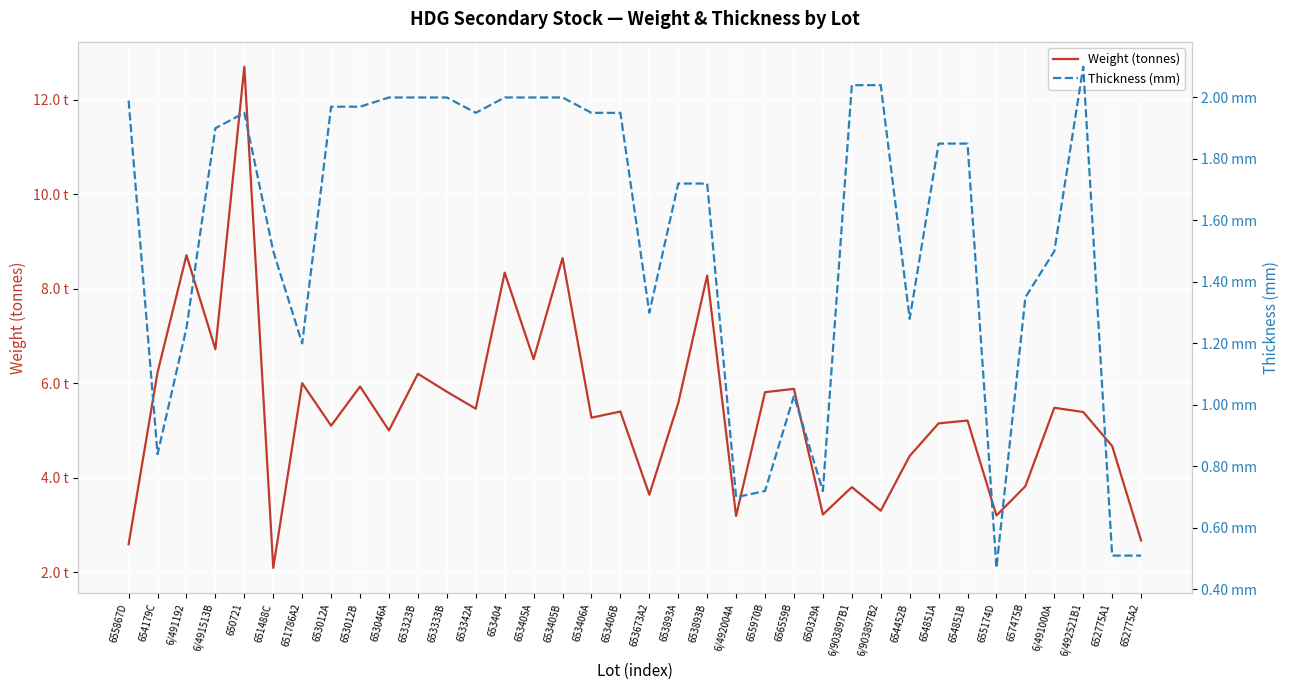

Which series changed the most between 6/491513B and 6/903897B2?

Weight (tonnes)